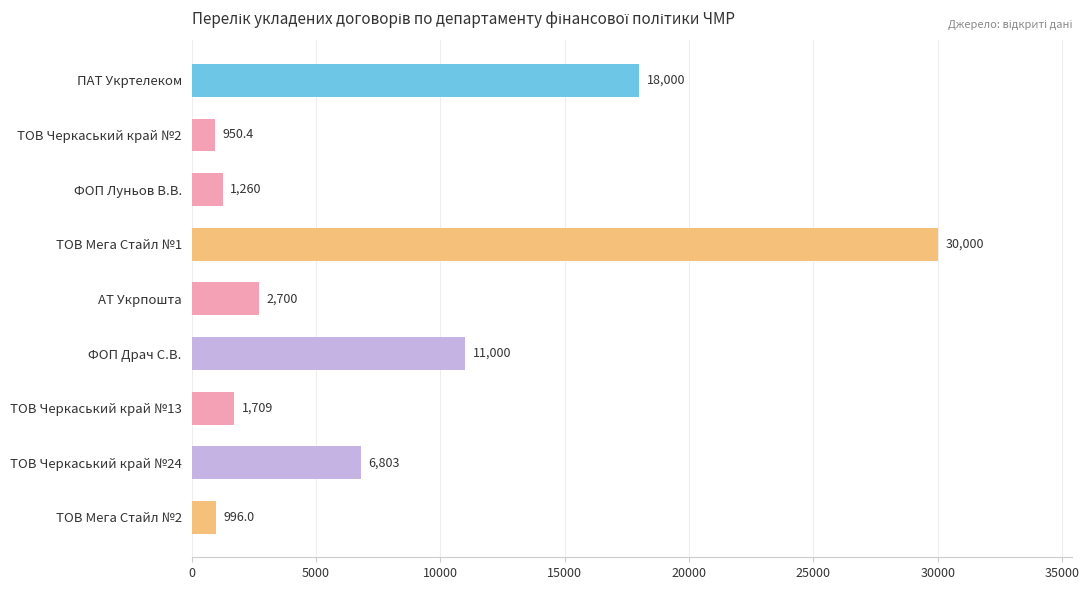

The value at ТОВ Черкаський край №24 is 1423.0. True or false?

False